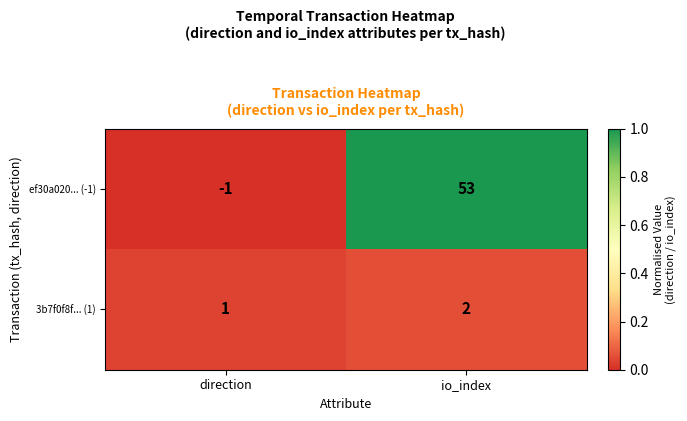

Between direction and io_index, which series saw the biggest shift?

ef30a020... (-1)